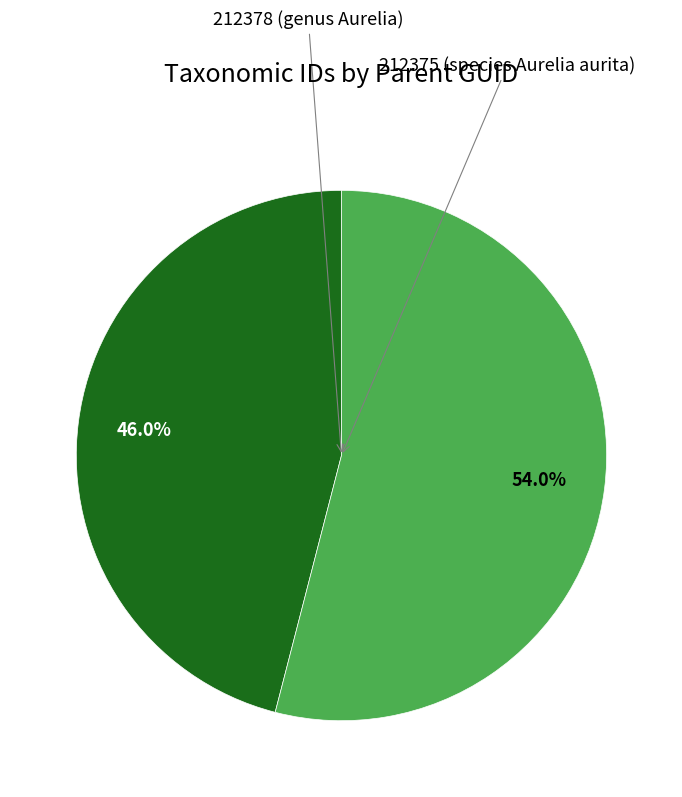

Is there any slice that represents more than half of the pie?

Yes